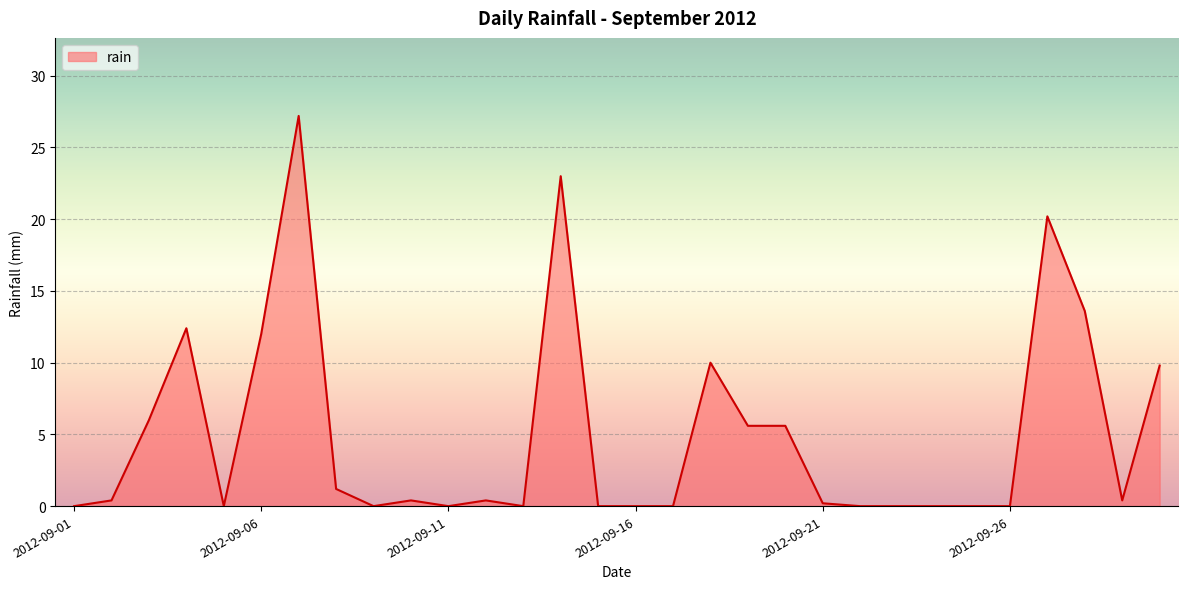

What is the difference between the maximum and minimum values?

27.2